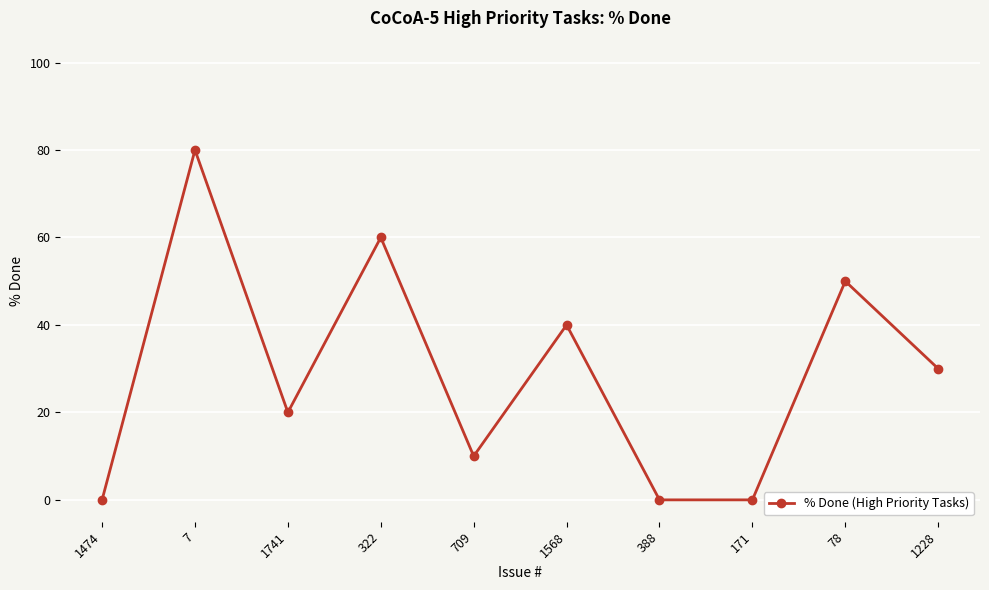

At which category does the chart reach its peak across all series?

7